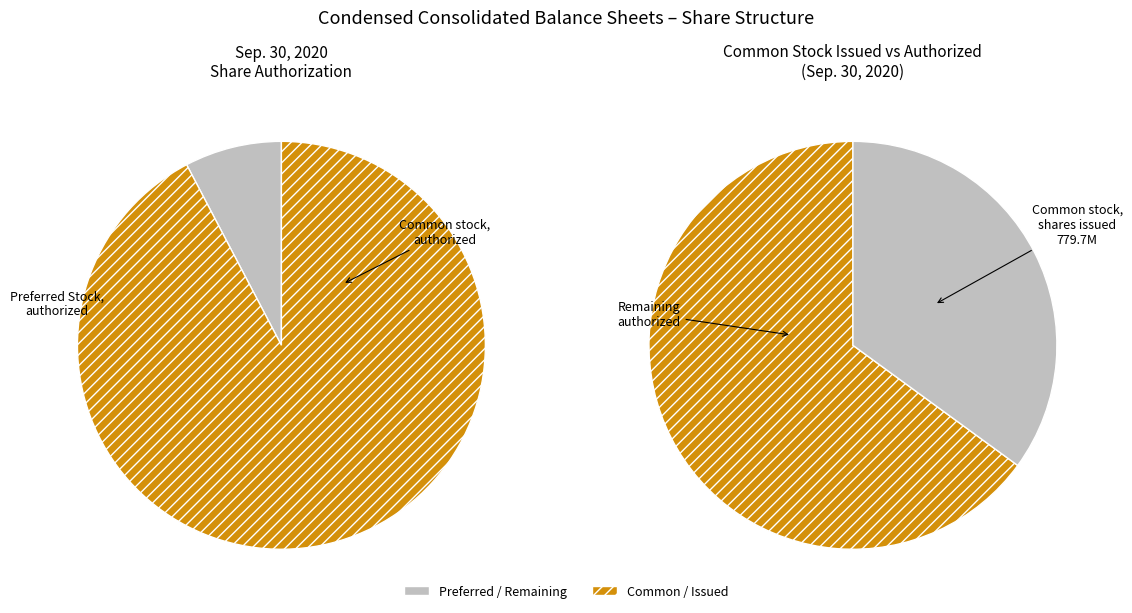

Combined, do Common stock, shares issued and Common stock, shares authorized account for over 50%?

Yes